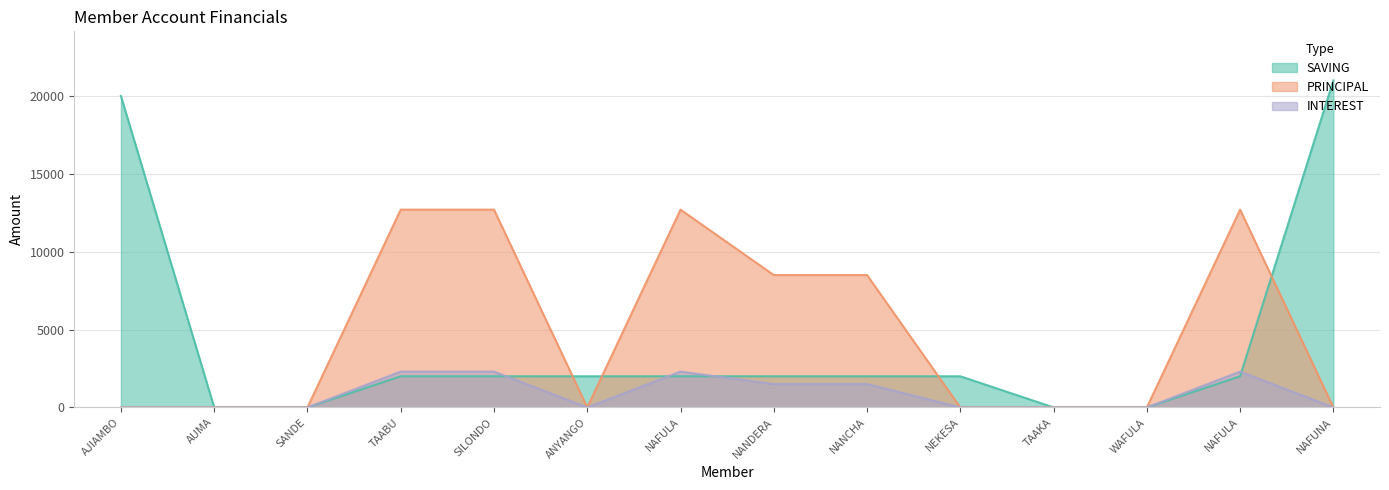

Where does the SAVING series first go above 2000?

AJIAMBO